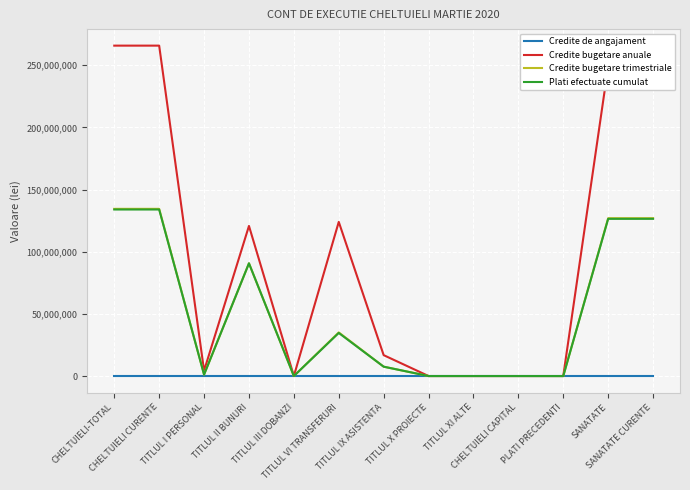

Which series has the largest total across all categories?

Credite bugetare anuale